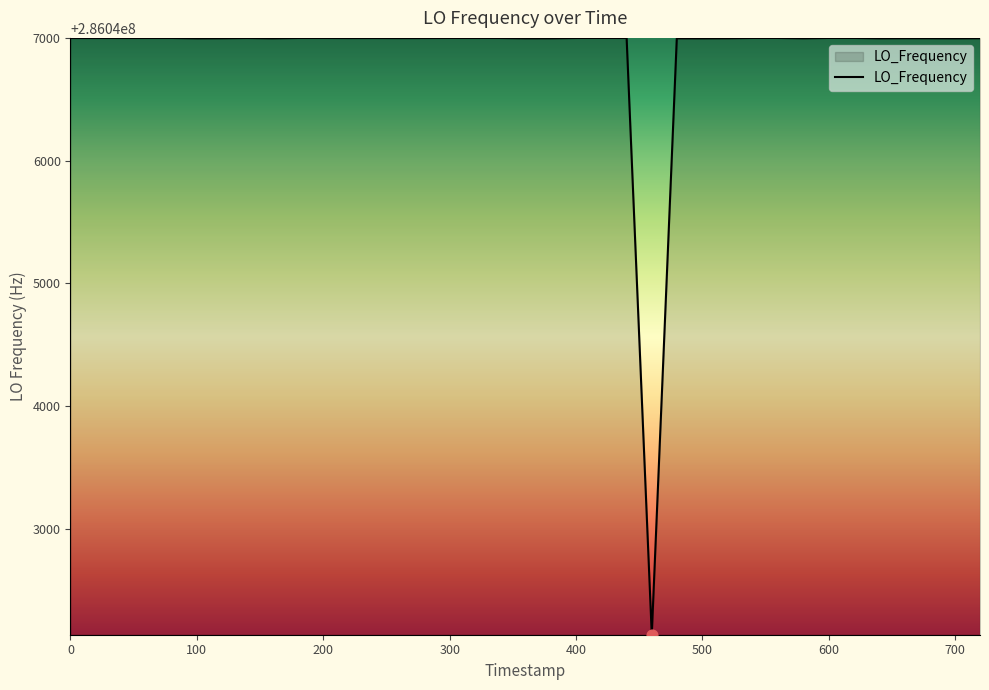

What is the smallest value displayed?

286042134.1